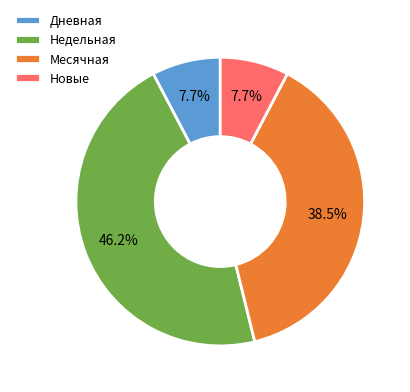

How many slices are in this pie chart?

4